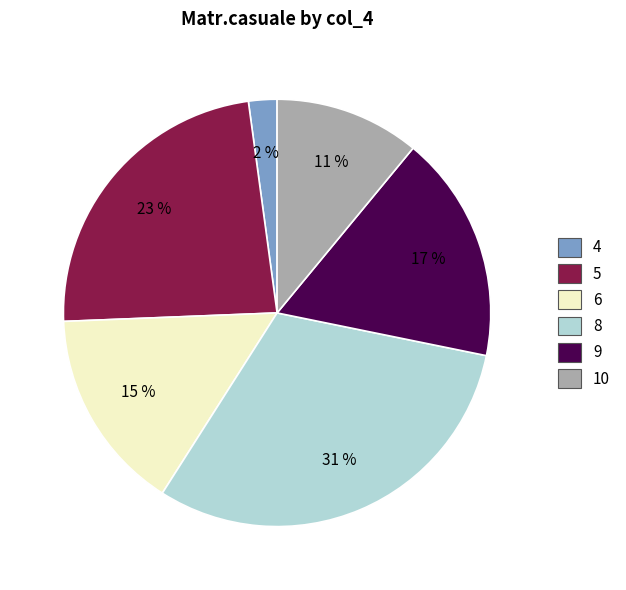

How many slices are in this pie chart?

6